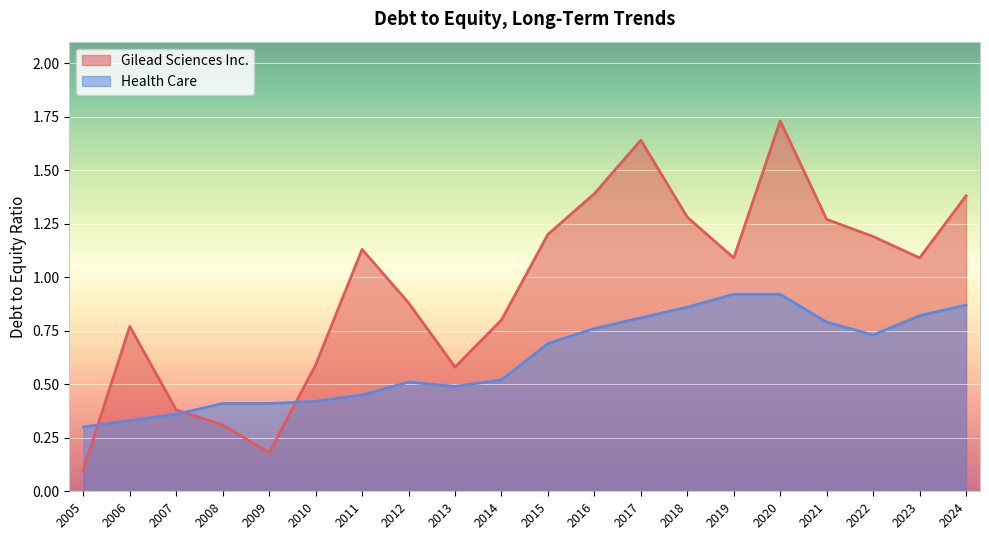

What is the minimum value shown in the chart?

0.1